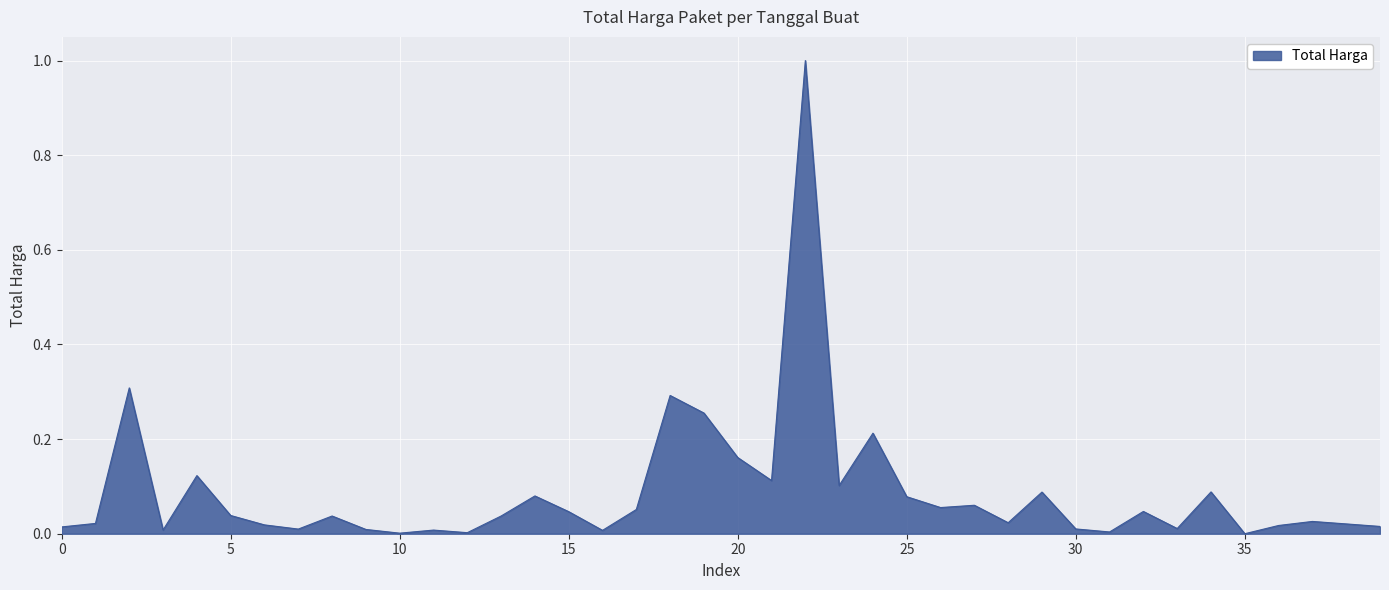

What is the greatest value displayed?

1.0